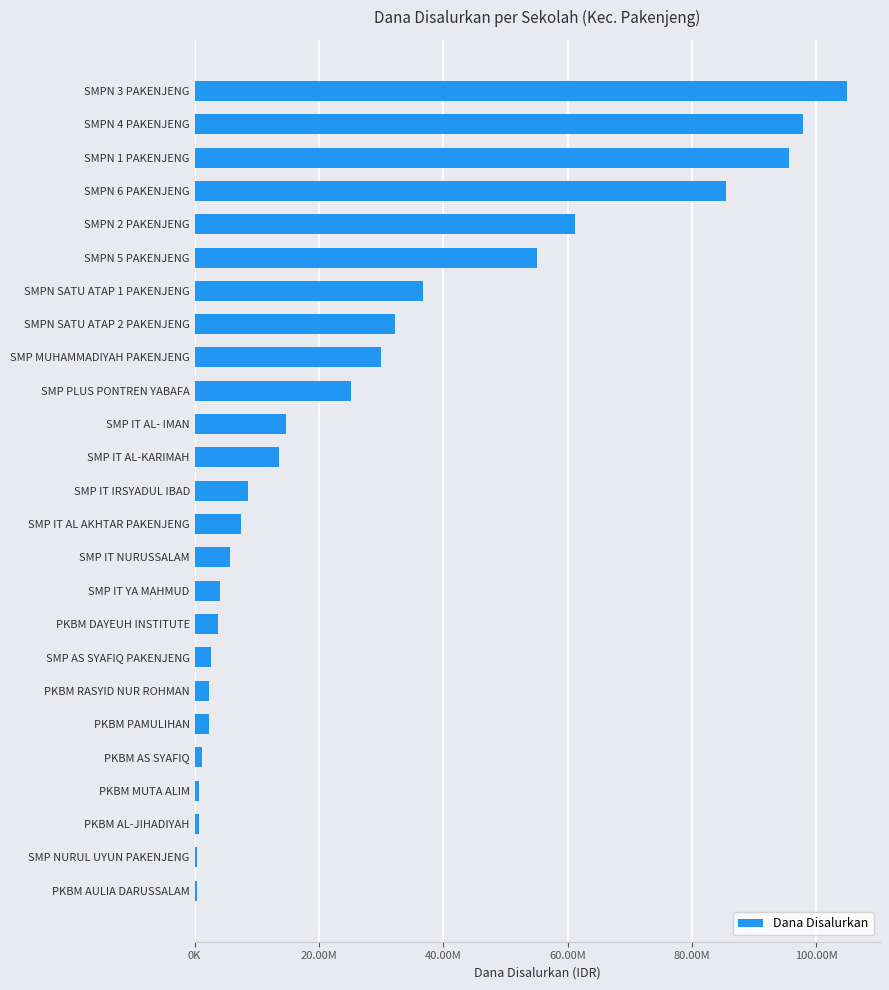

What is the average value?

27705000